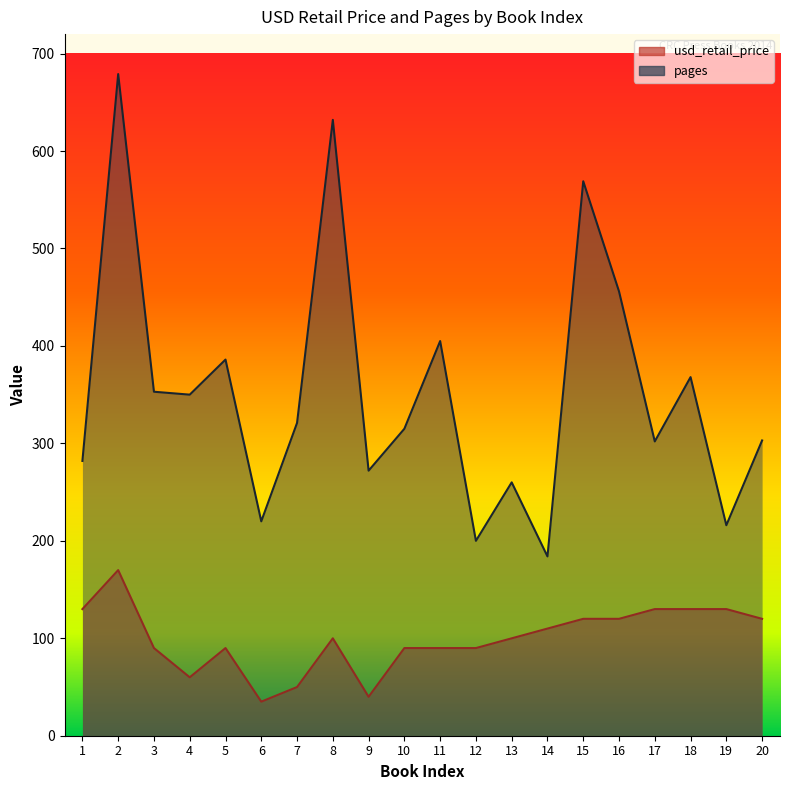

List the series in order of their overall mean, highest first.

pages, usd_retail_price